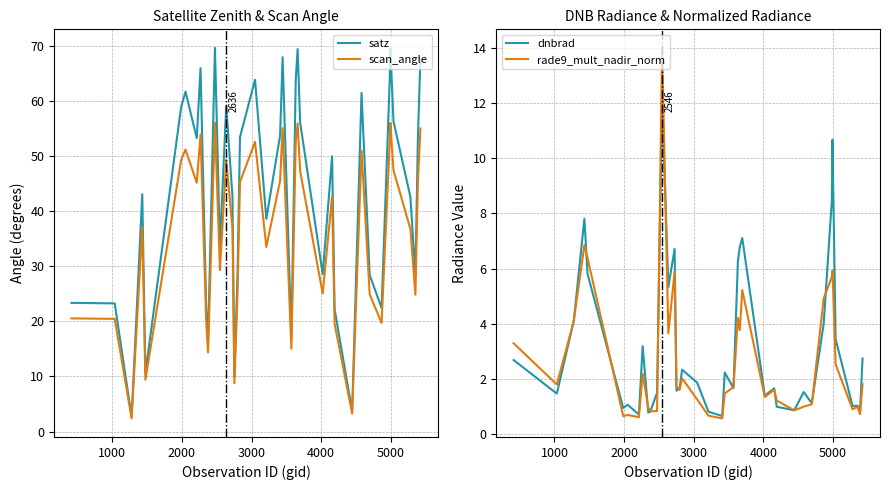

What is the minimum value shown in the chart?

0.6